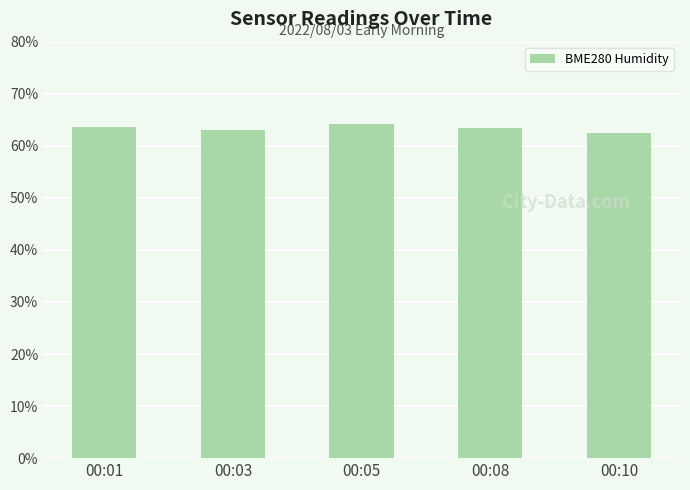

What is the value of the 1st bar from the left?

63.6